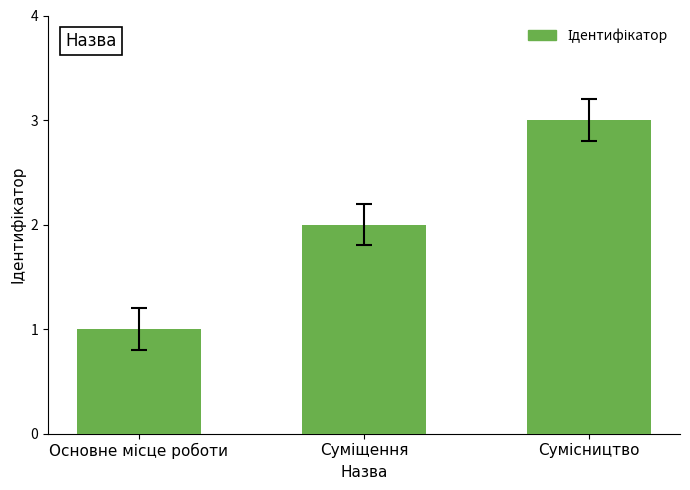

What is the sum of all values?

6